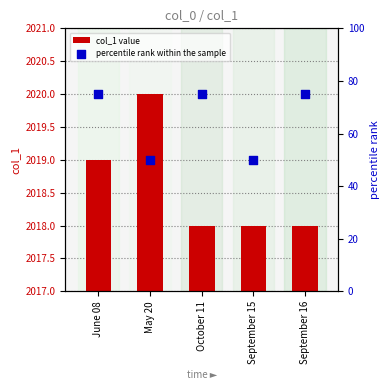

Which series reaches the maximum Y coordinate?

col_1 value